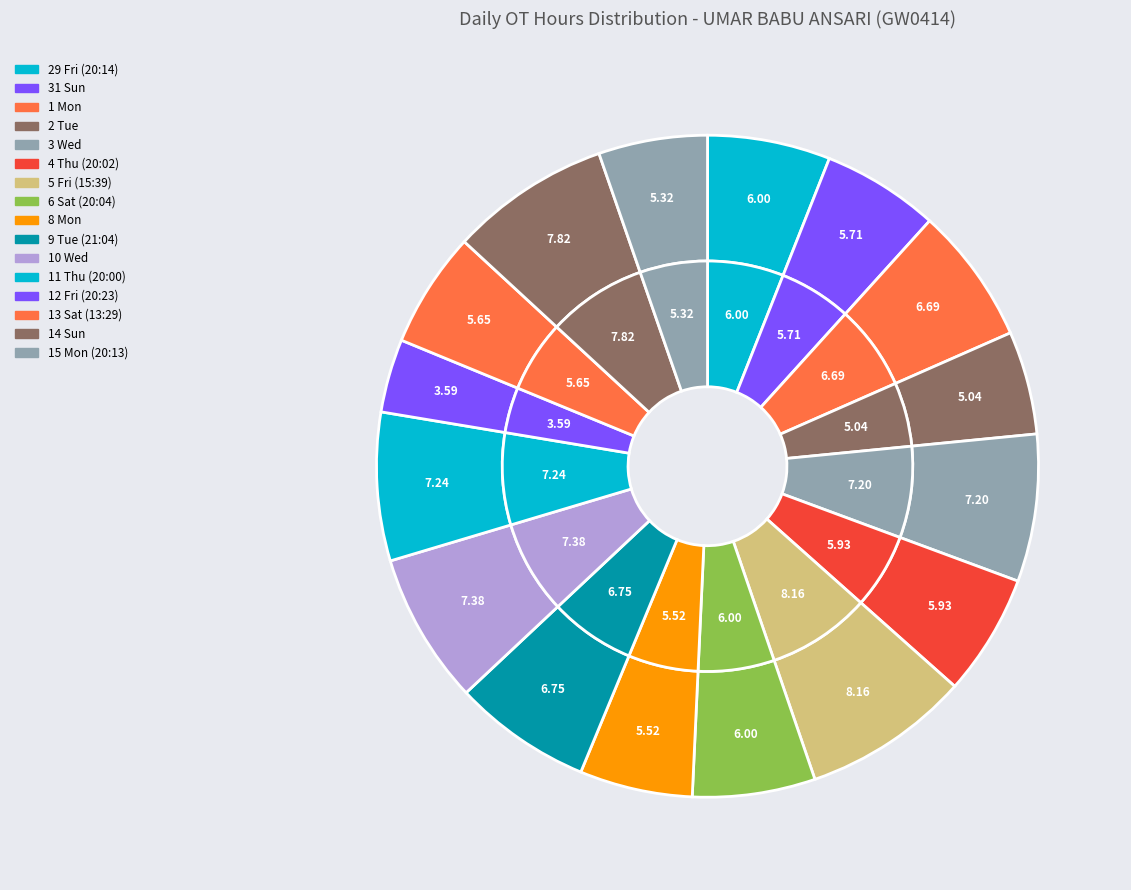

To the nearest percent, what is the average slice percentage?

6%